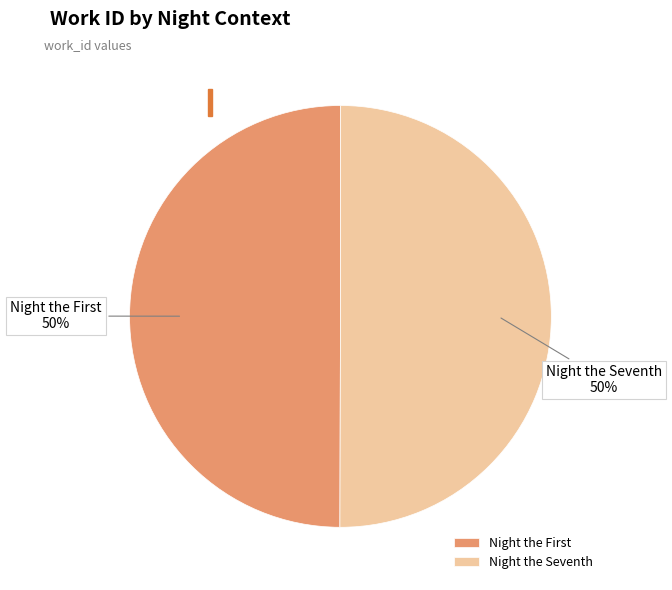

The Night the Seventh slice represents 37% of the pie. True or false?

False